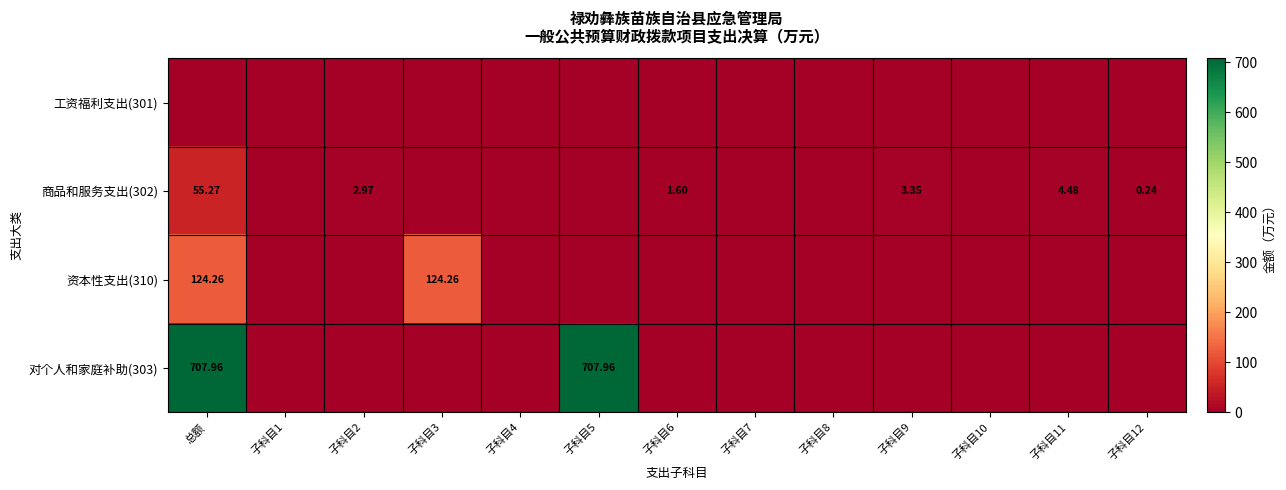

How many positive values does the 商品和服务支出(302) series have?

6